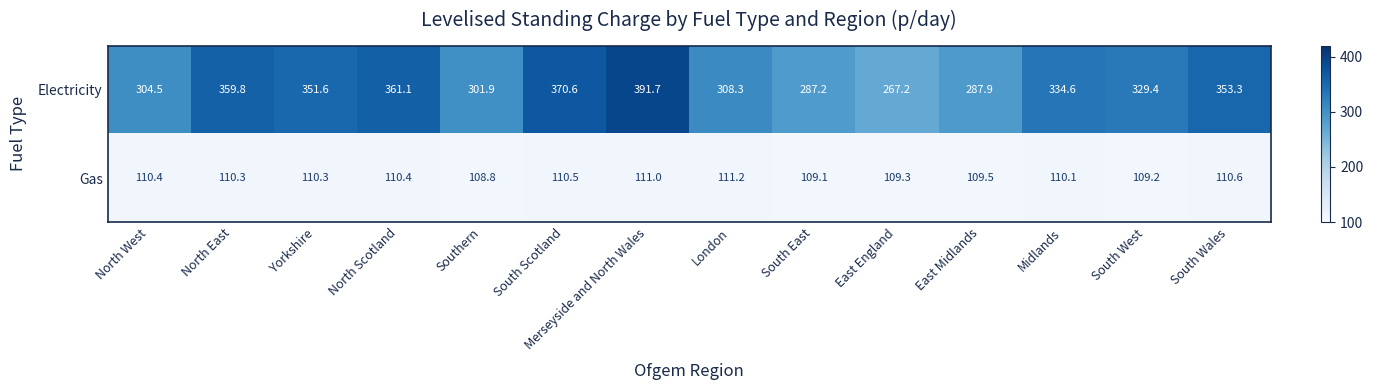

Which series has the largest range (max minus min)?

Electricity